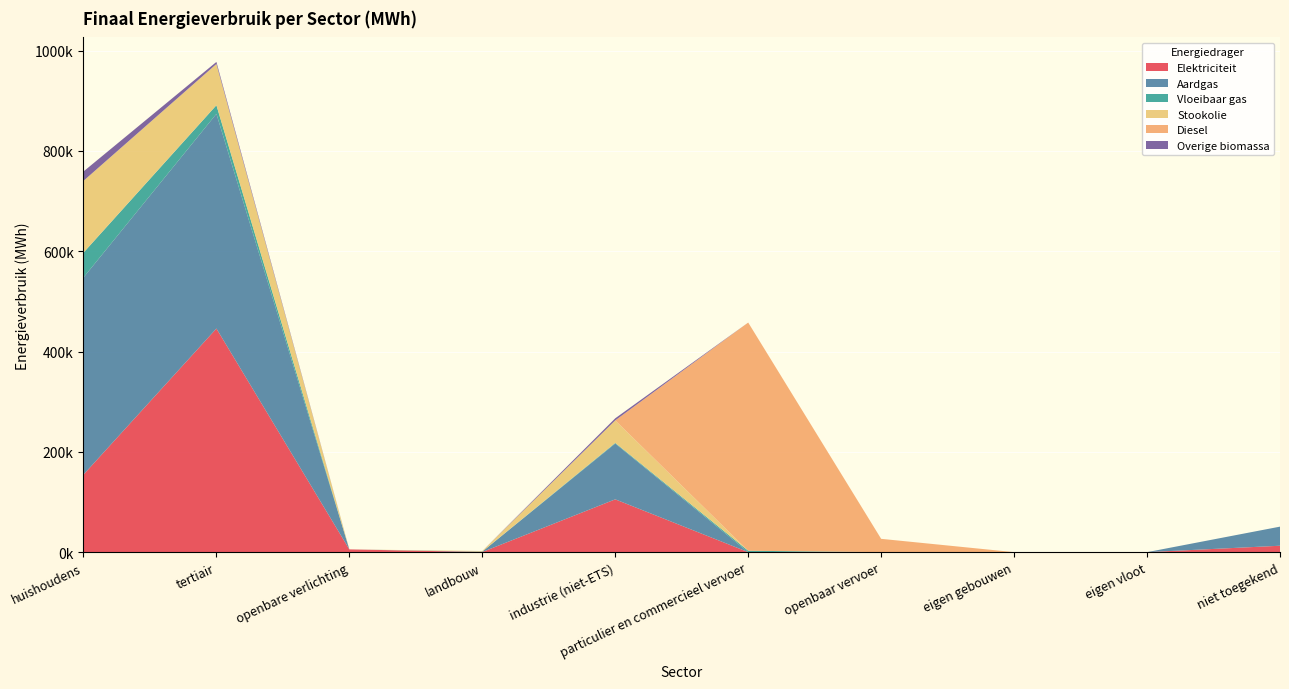

Reading right to left, extract all data points from this chart.

Elektriciteit: niet toegekend=12797.4	eigen vloot=0.0	eigen gebouwen=0.0	openbaar vervoer=0.0	particulier en commercieel vervoer=4.5	industrie (niet-ETS)=105302.2	landbouw=279.7	openbare verlichting=5496.8	tertiair=445943.5	huishoudens=154596.6
Aardgas: niet toegekend=38080.8	eigen vloot=0.0	eigen gebouwen=0.0	openbaar vervoer=0.0	particulier en commercieel vervoer=24.0	industrie (niet-ETS)=111250.4	landbouw=809.5	openbare verlichting=0.0	tertiair=428126.6	huishoudens=393084.7
Vloeibaar gas: niet toegekend=0.0	eigen vloot=0.0	eigen gebouwen=0.0	openbaar vervoer=0.0	particulier en commercieel vervoer=2755.6	industrie (niet-ETS)=1306.5	landbouw=2.9	openbare verlichting=0.0	tertiair=17186.0	huishoudens=49559.8
Stookolie: niet toegekend=0.0	eigen vloot=0.0	eigen gebouwen=0.0	openbaar vervoer=0.0	particulier en commercieel vervoer=0.0	industrie (niet-ETS)=44911.7	landbouw=1197.2	openbare verlichting=0.0	tertiair=82255.9	huishoudens=143196.5
Diesel: niet toegekend=0.0	eigen vloot=0.0	eigen gebouwen=0.0	openbaar vervoer=26557.1	particulier en commercieel vervoer=455064.9	industrie (niet-ETS)=0.0	landbouw=0.0	openbare verlichting=0.0	tertiair=0.0	huishoudens=0.0
Overige biomassa: niet toegekend=0.0	eigen vloot=0.0	eigen gebouwen=0.0	openbaar vervoer=0.0	particulier en commercieel vervoer=0.0	industrie (niet-ETS)=4159.6	landbouw=0.0	openbare verlichting=0.0	tertiair=4101.8	huishoudens=18669.7